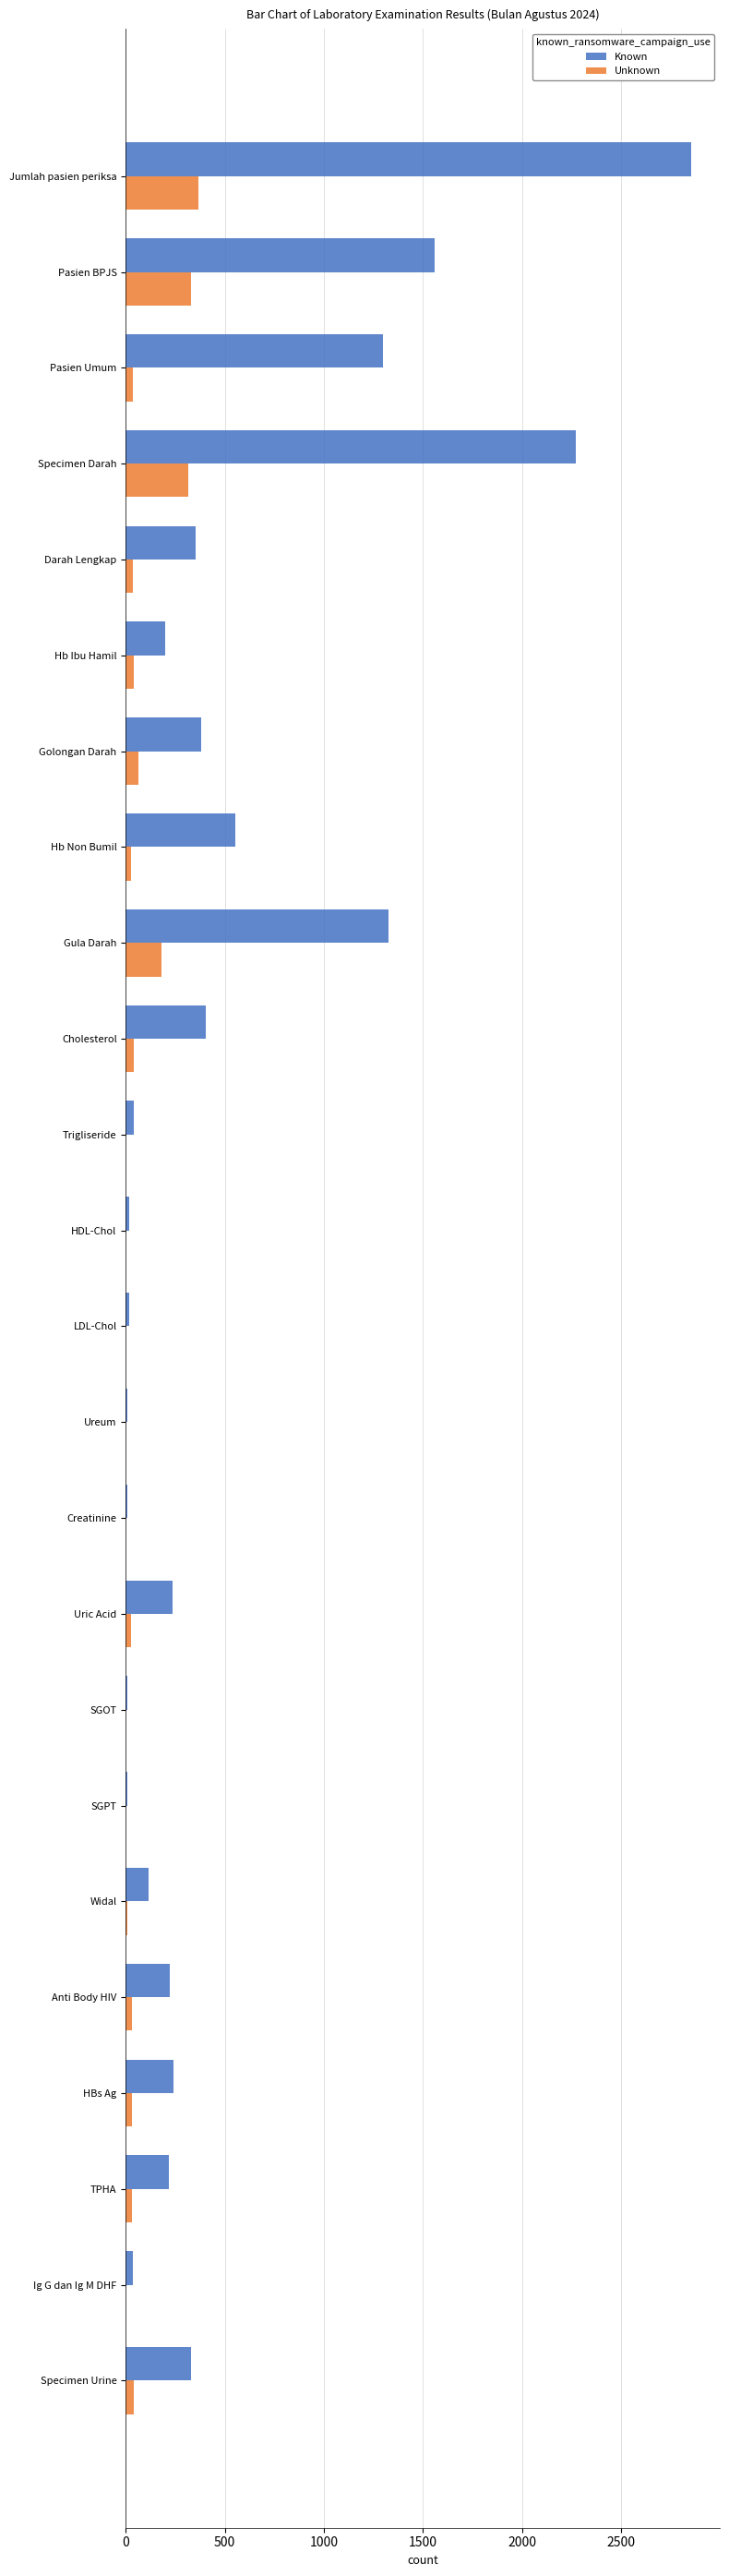

True or false: Unknown has a value of 216 at SGPT.

False